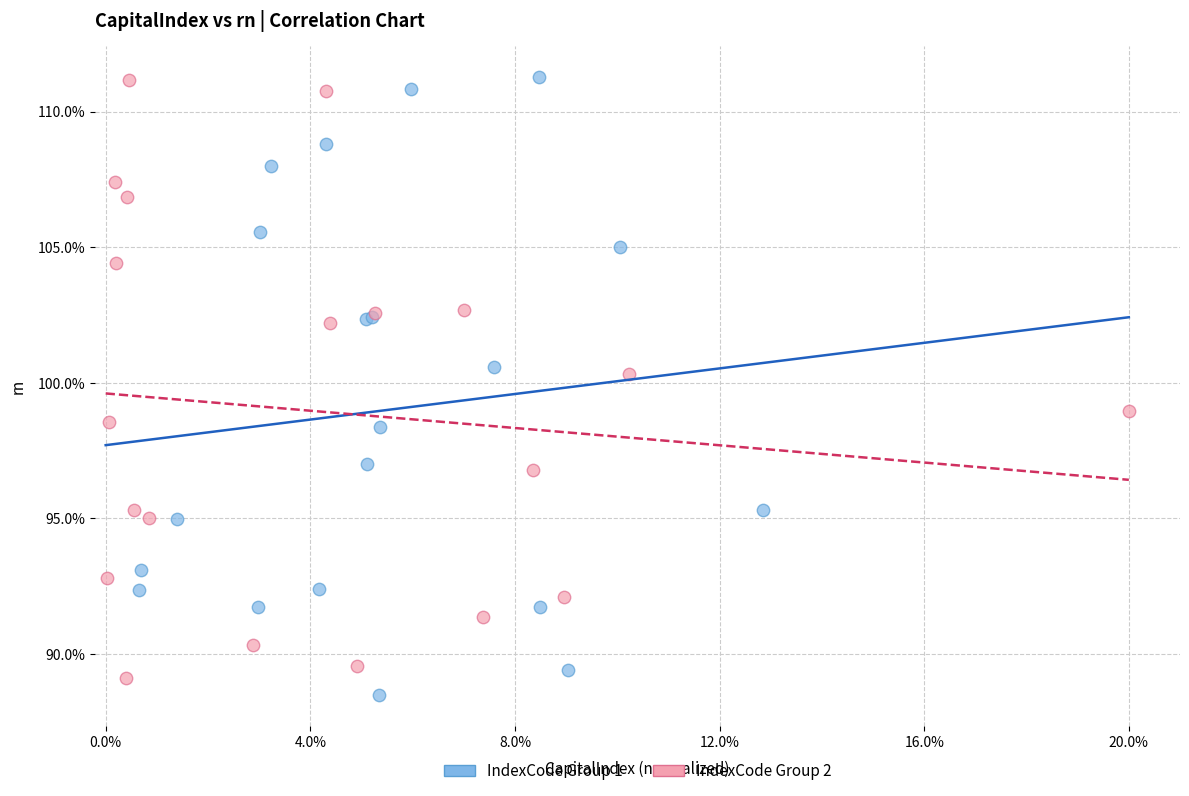

Which series reaches the minimum Y coordinate?

IndexCode Group 1